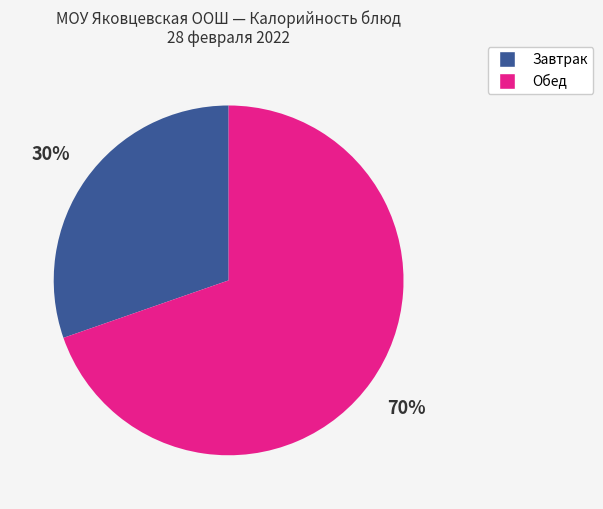

Is there any slice that represents more than half of the pie?

Yes